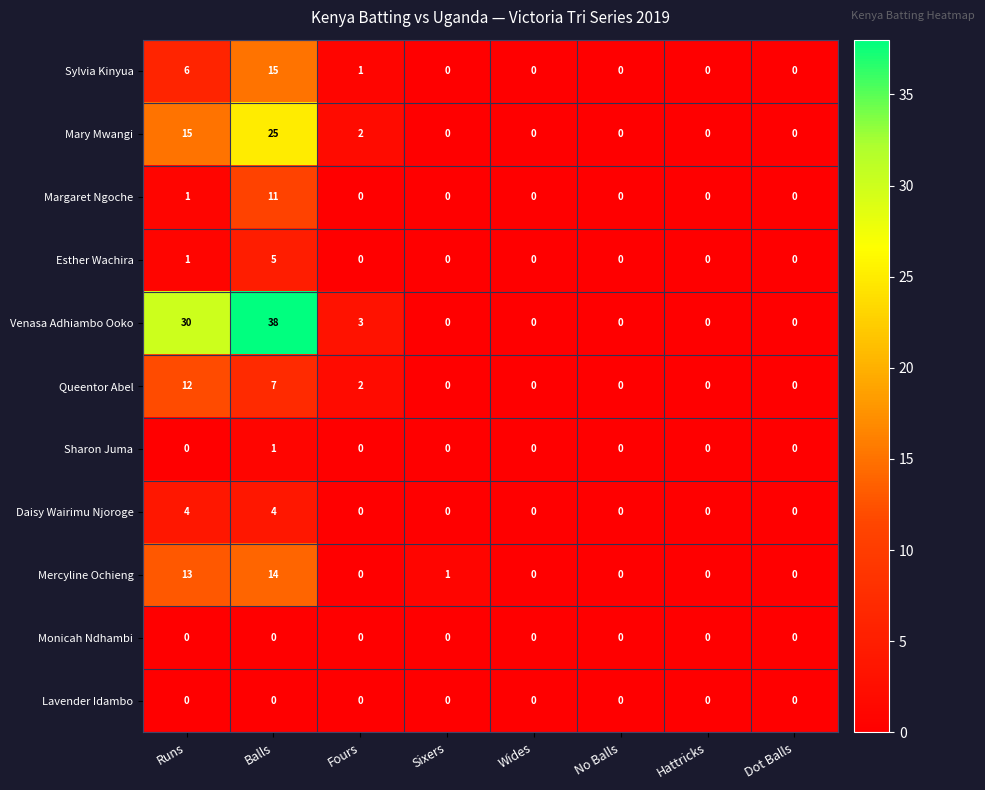

What is the average value of the Queentor Abel series?

3